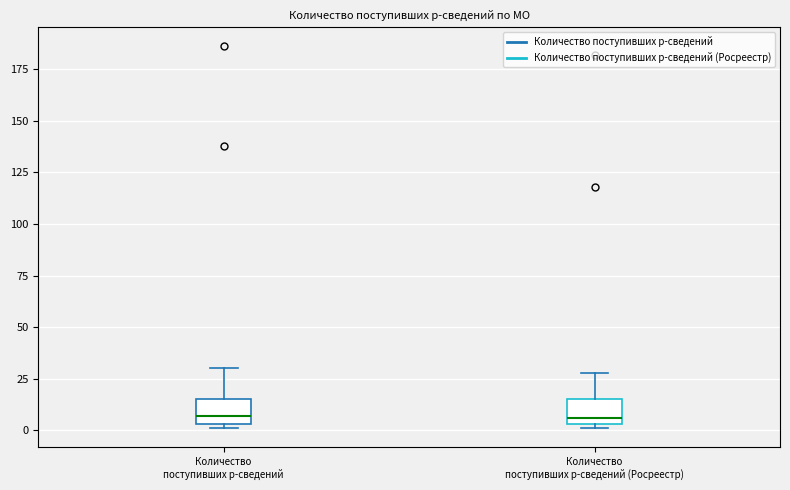

Where is the upper edge of the box for Количество поступивших р-сведений on the y-axis? The values are not printed on the chart, so give them approximately, as read against the axis.

15